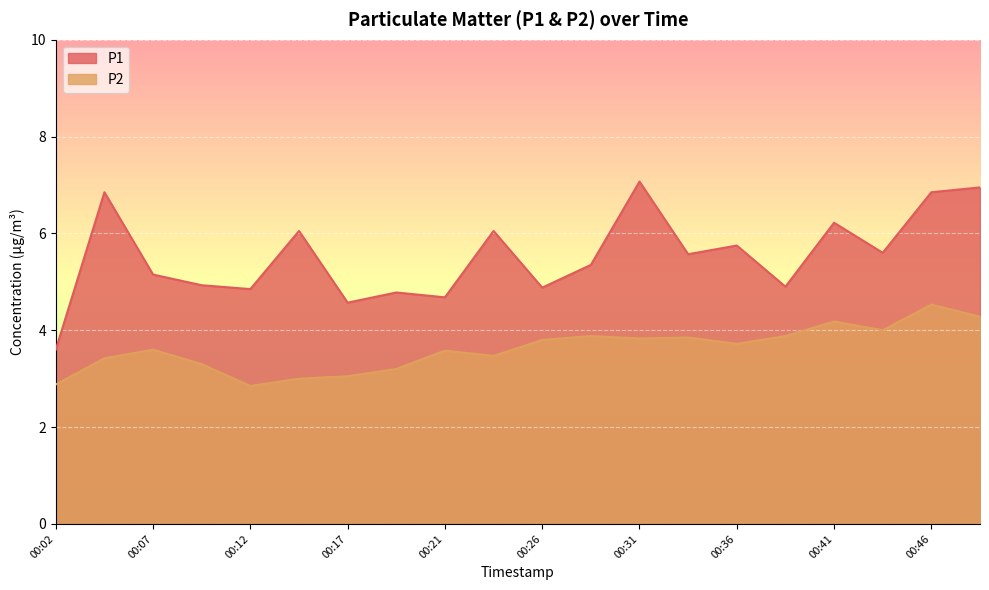

True or false: P2 and P1 cross at least once.

False